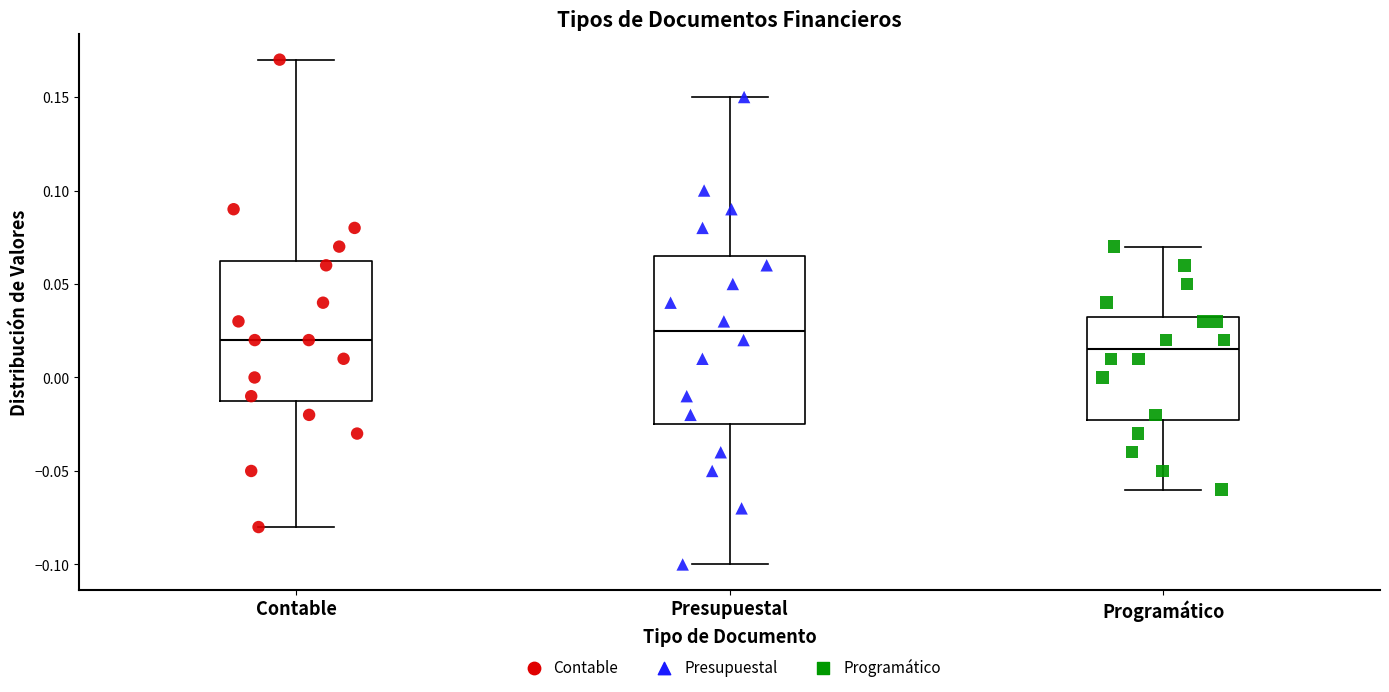

Reading left to right, transcribe this box plot: for each box, give where its median line is, the range the box spans, and where its two whiskers end, as read against the y-axis. The values are not printed on the chart, so give them approximately, as read against the axis.

Contable: median 0.020, box -0.010 to 0.065, whiskers -0.080 to 0.170
Presupuestal: median 0.025, box -0.025 to 0.065, whiskers -0.100 to 0.150
Programático: median 0.015, box -0.020 to 0.035, whiskers -0.060 to 0.070